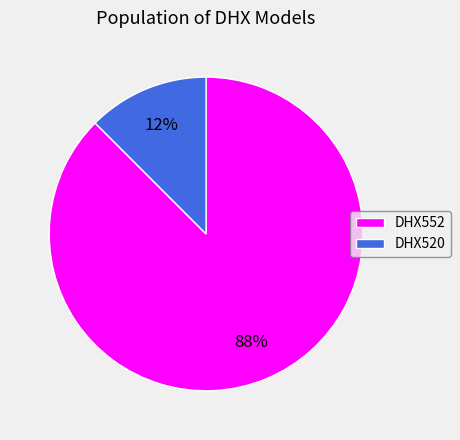

Rank the categories by value from lowest to highest.

DHX520, DHX552